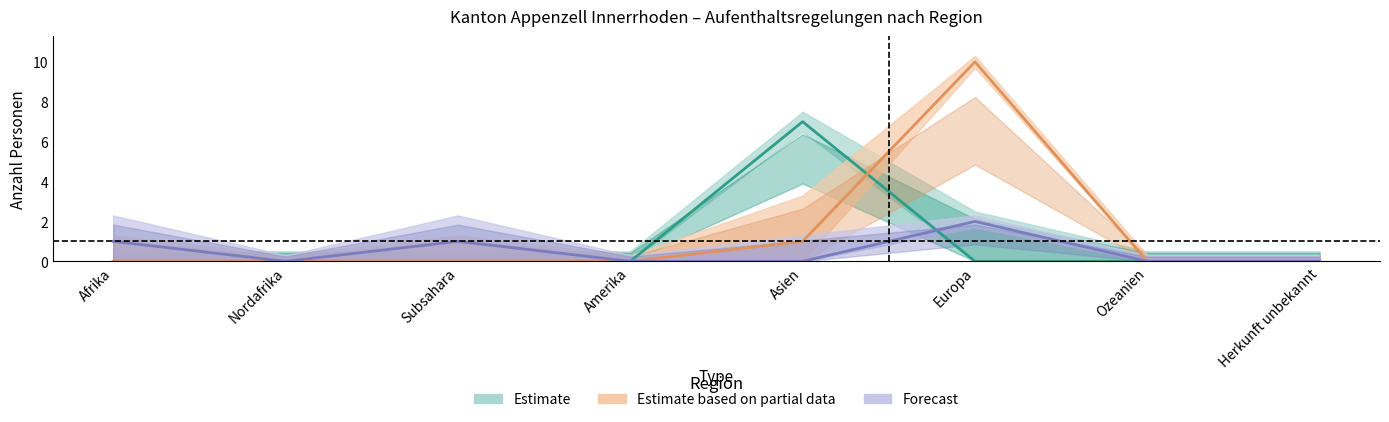

Which has a higher value, Europa or Amerika?

Europa